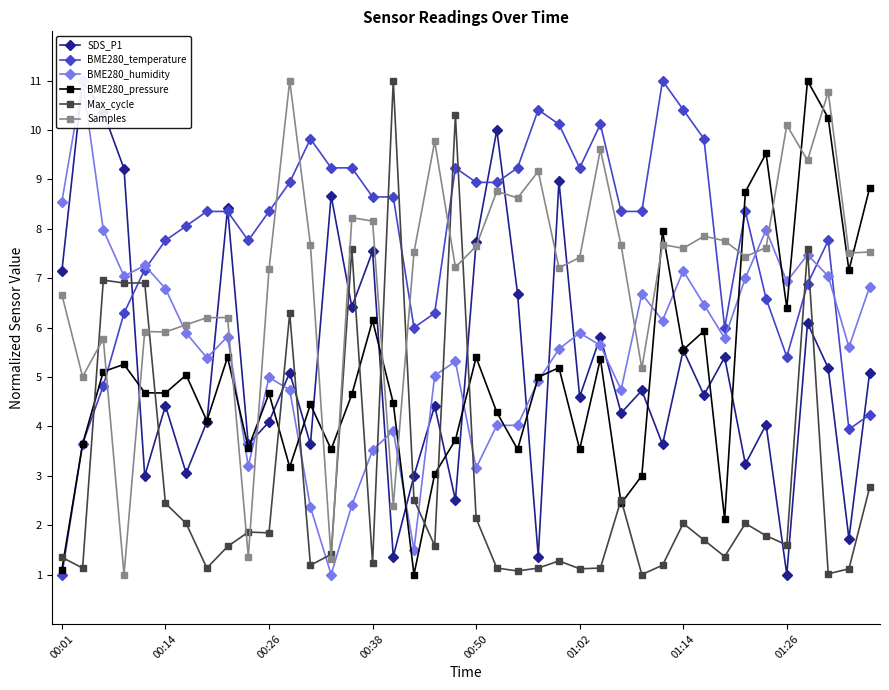

After their last crossing, which series has the higher values: Samples or BME280_pressure?

BME280_pressure